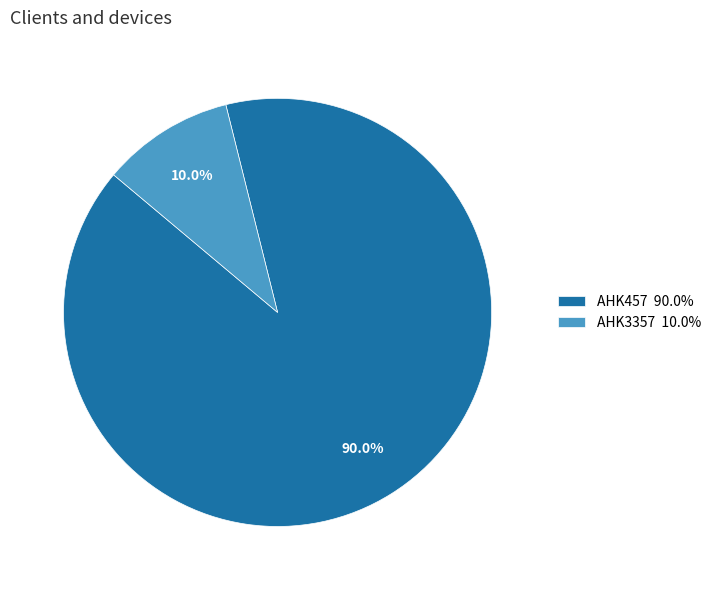

What percentage is the AHK3357 slice, to the nearest percent?

10%